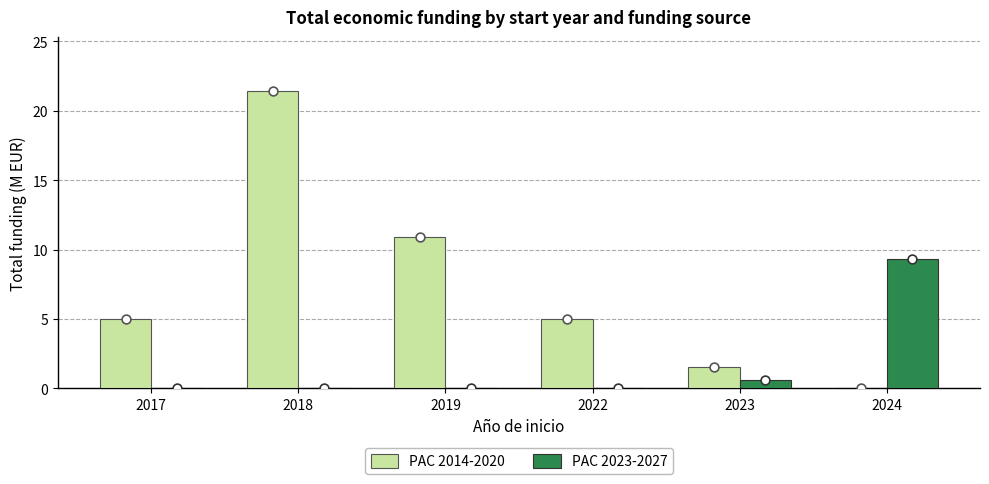

At how many categories does at least one series exceed 8?

3